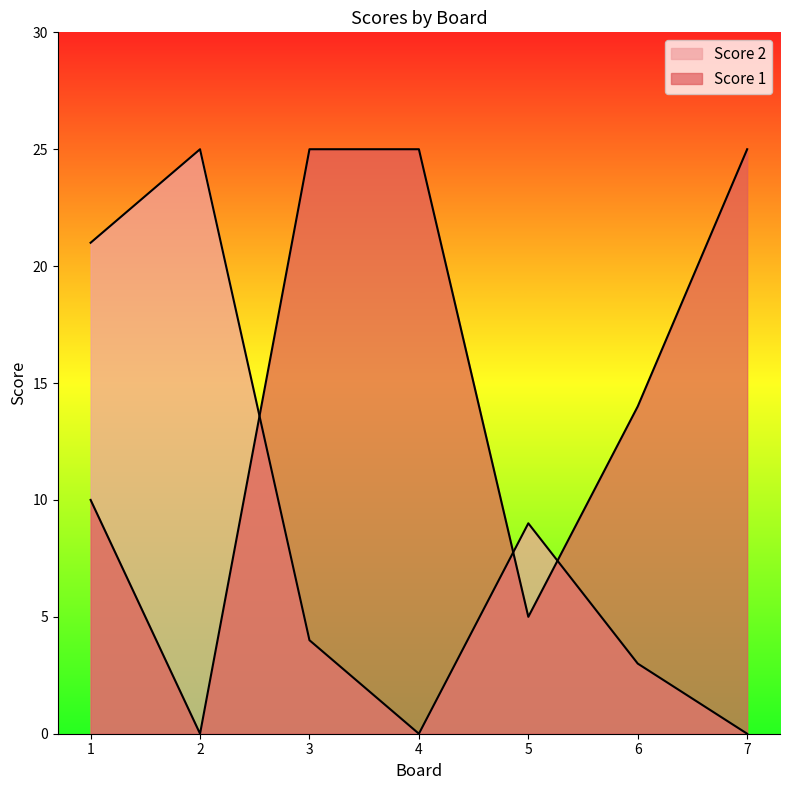

What is the approximate value of Score 2 at 3, to the nearest 5?

5